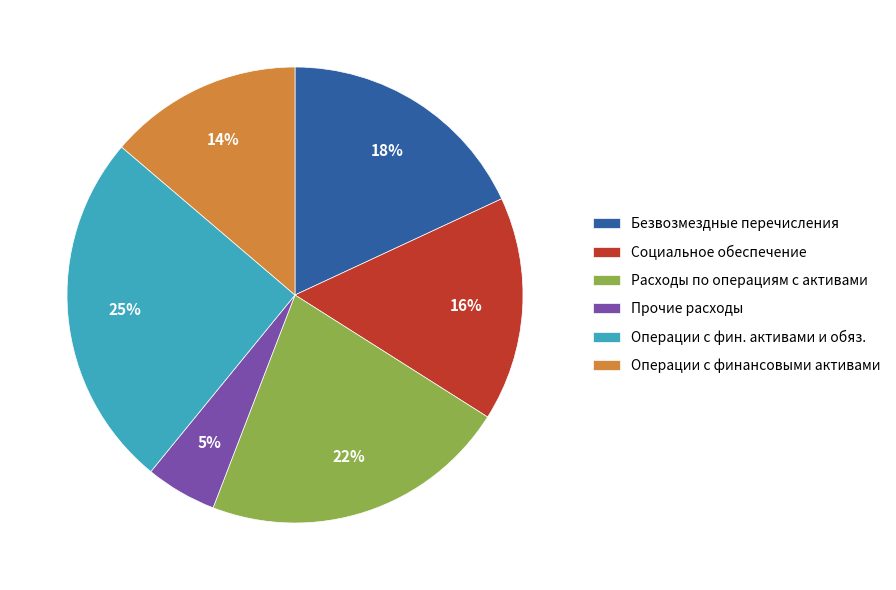

Do Прочие расходы and Операции с финансовыми активами together represent more than half of the pie?

No